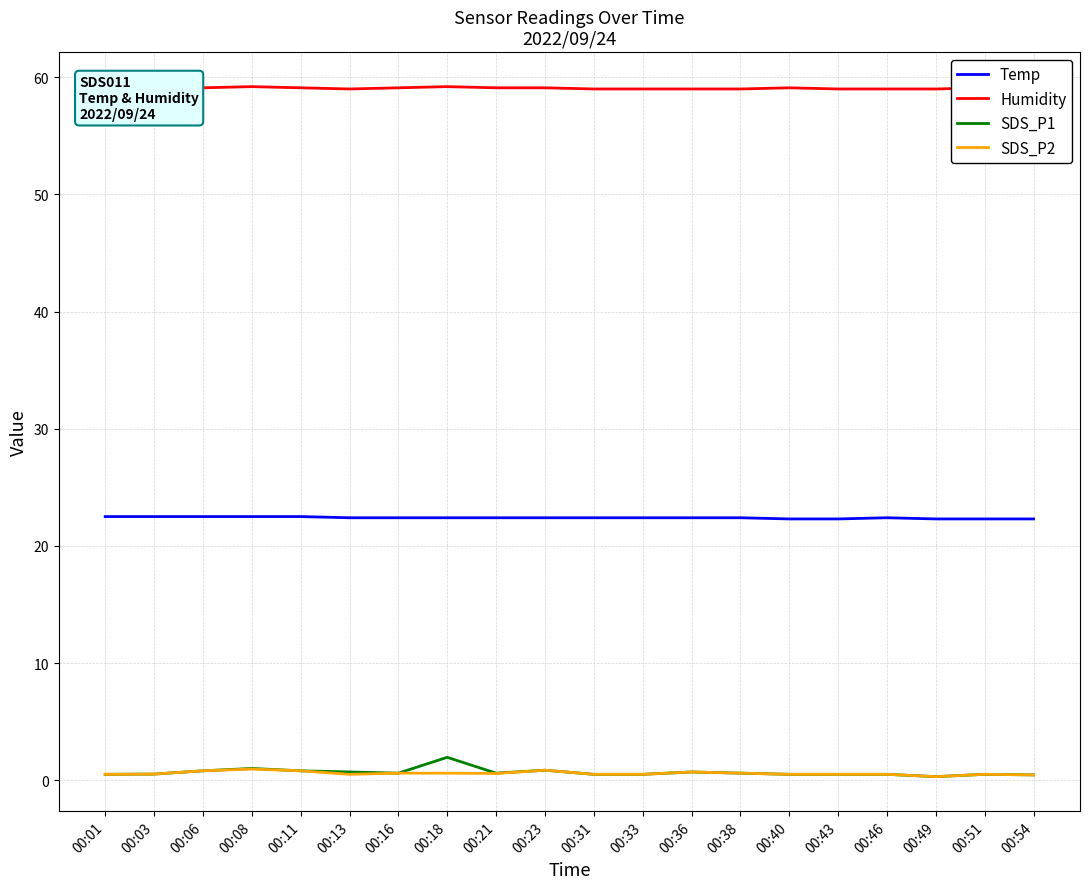

How many distinct data groups are displayed?

4